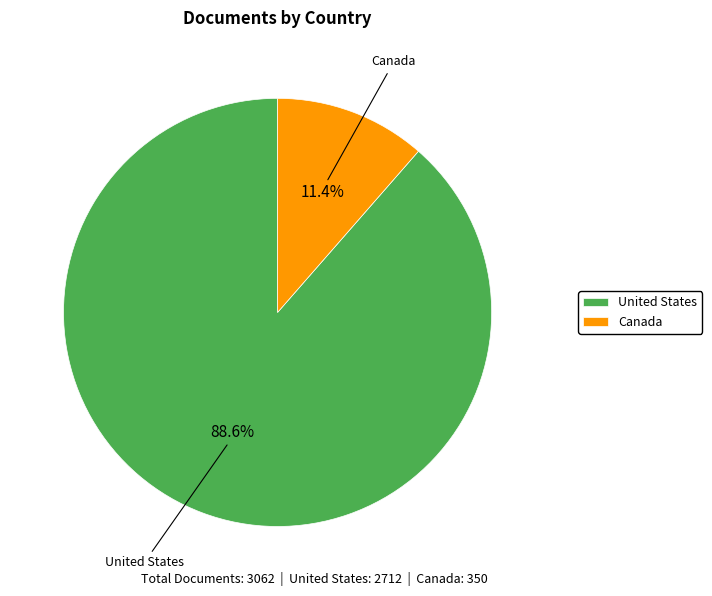

Is there a majority slice in this chart?

Yes